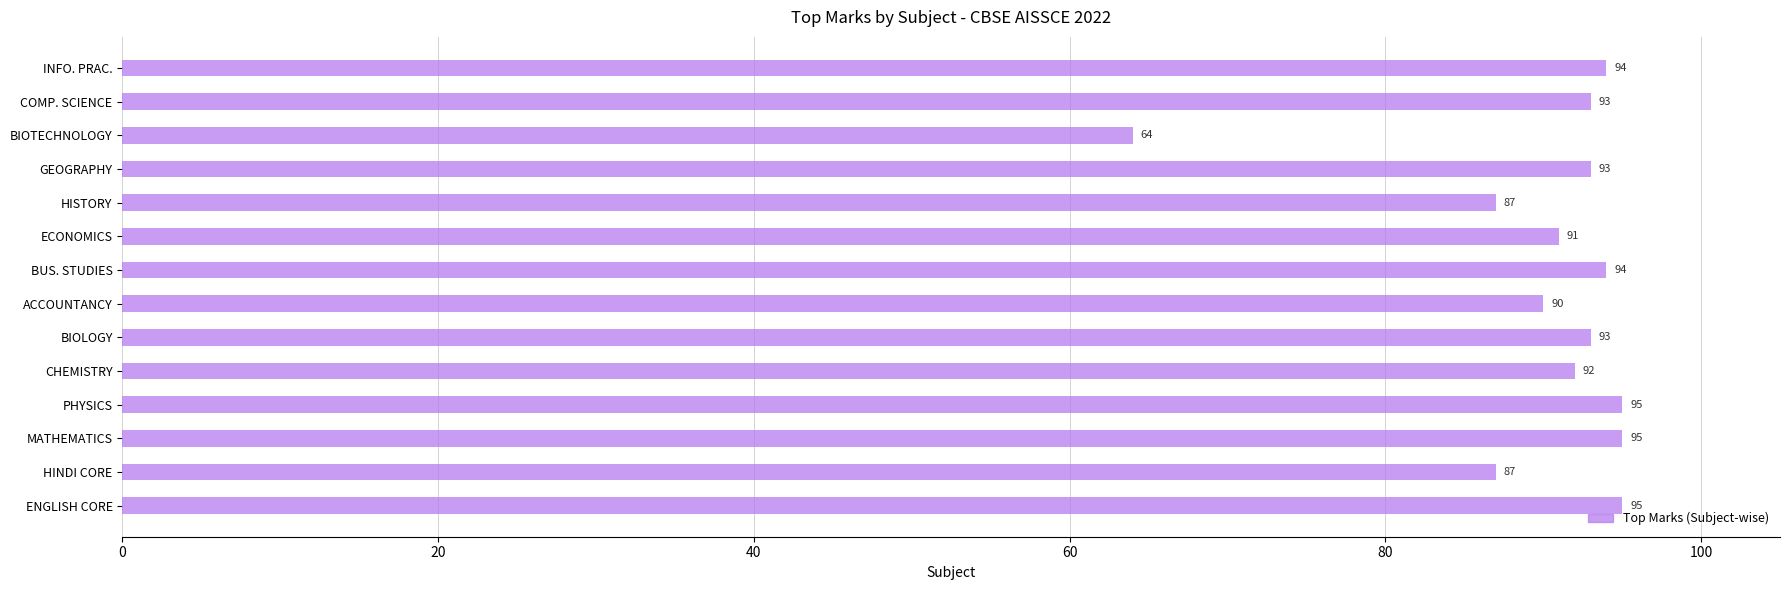

How many categories are shown in the chart?

14